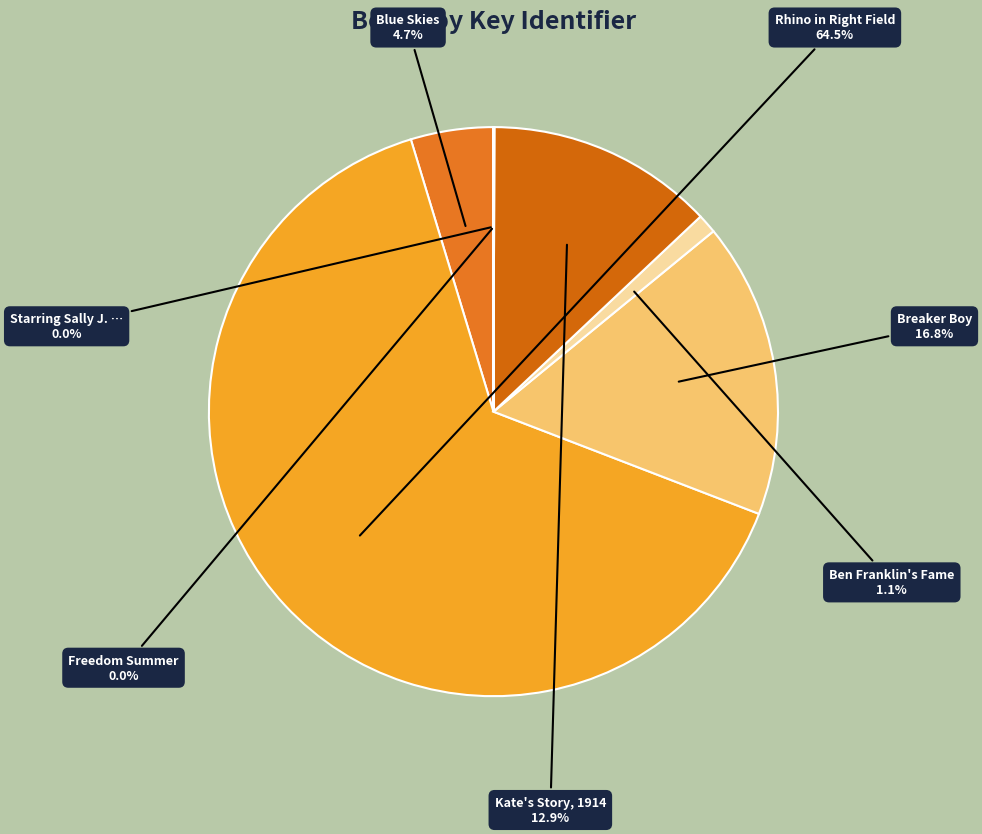

Which category accounts for the majority?

Rhino in Right Field